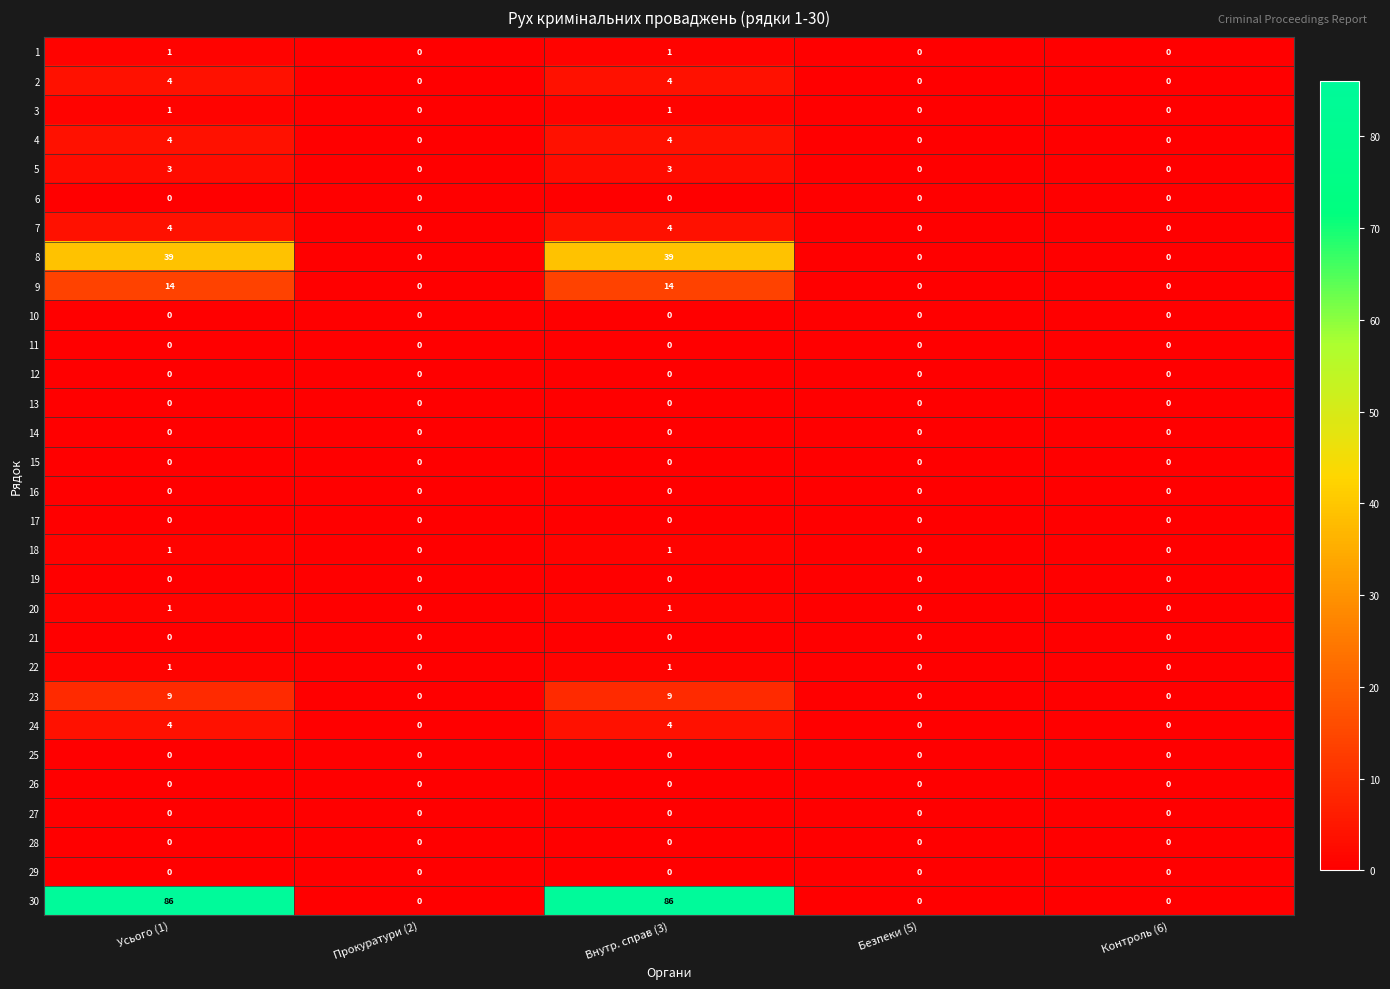

Which series has the largest range (max minus min)?

30